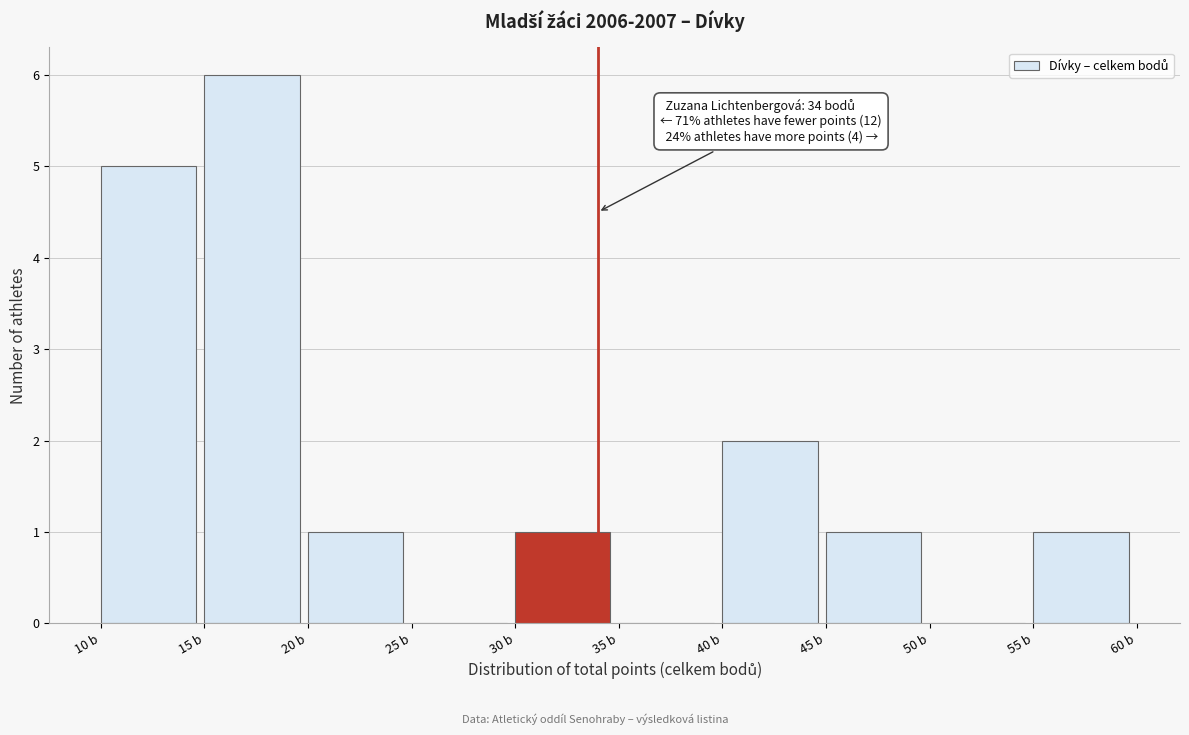

Over which range of the x-axis is the bar tallest?

15 to 20